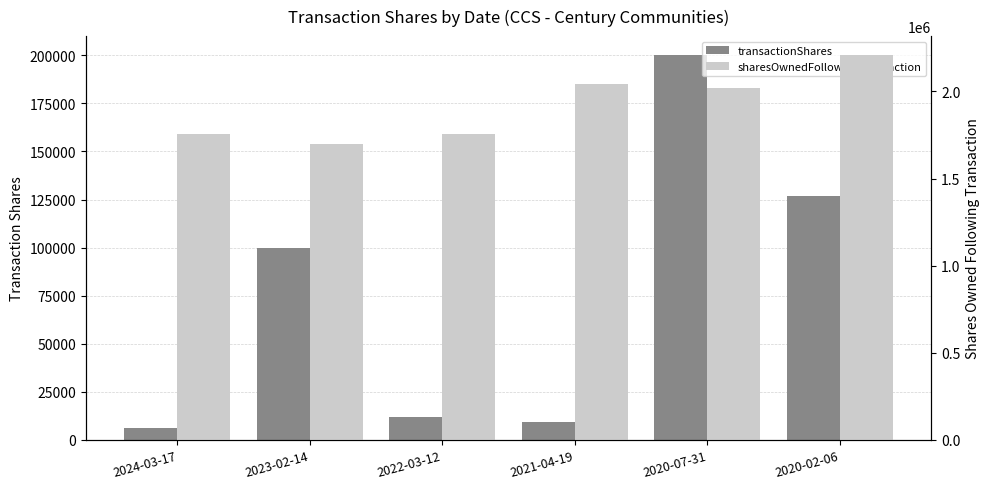

What is the average value of the sharesOwnedFollowingTransaction series?

1912876